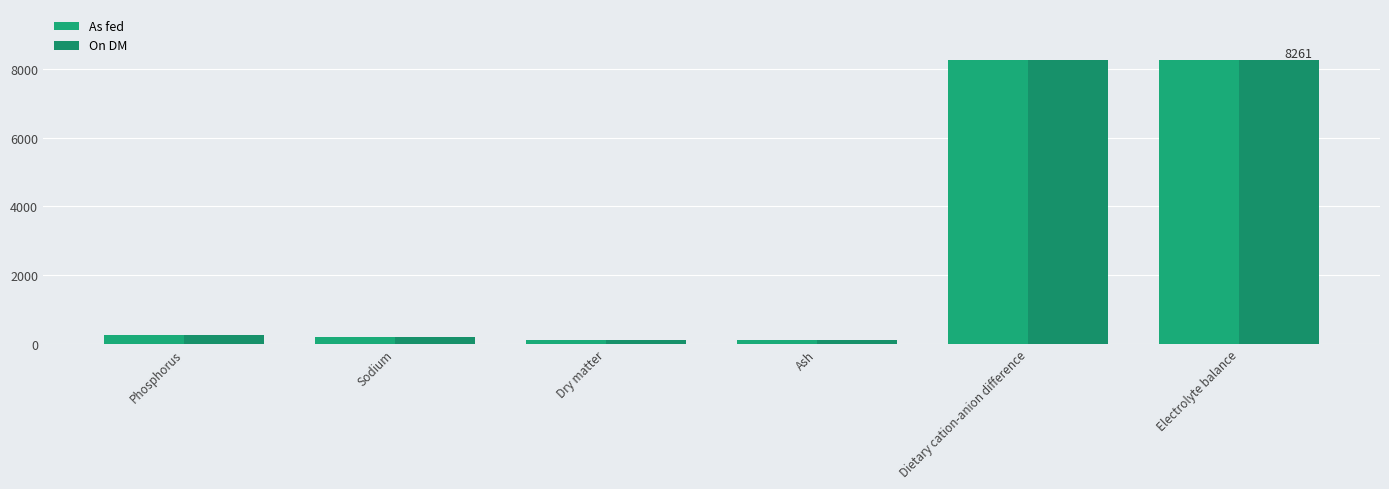

Is the value of On DM at Ash greater than the value of As fed at Dietary cation-anion difference?

No